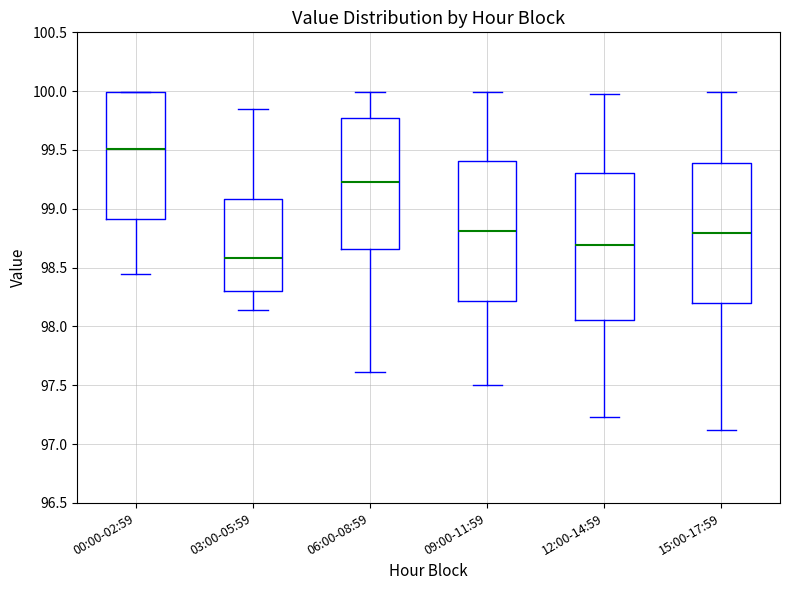

Reading left to right, transcribe this box plot: for each box, give where its median line is, the range the box spans, and where its two whiskers end, as read against the y-axis. The values are not printed on the chart, so give them approximately, as read against the axis.

00:00-02:59: median 99.50, box 98.90 to 100.00, whiskers 98.45 to 100.00
03:00-05:59: median 98.60, box 98.30 to 99.10, whiskers 98.15 to 99.85
06:00-08:59: median 99.25, box 98.65 to 99.80, whiskers 97.60 to 100.00
09:00-11:59: median 98.80, box 98.20 to 99.40, whiskers 97.50 to 100.00
12:00-14:59: median 98.70, box 98.05 to 99.30, whiskers 97.25 to 100.00
15:00-17:59: median 98.80, box 98.20 to 99.40, whiskers 97.10 to 100.00